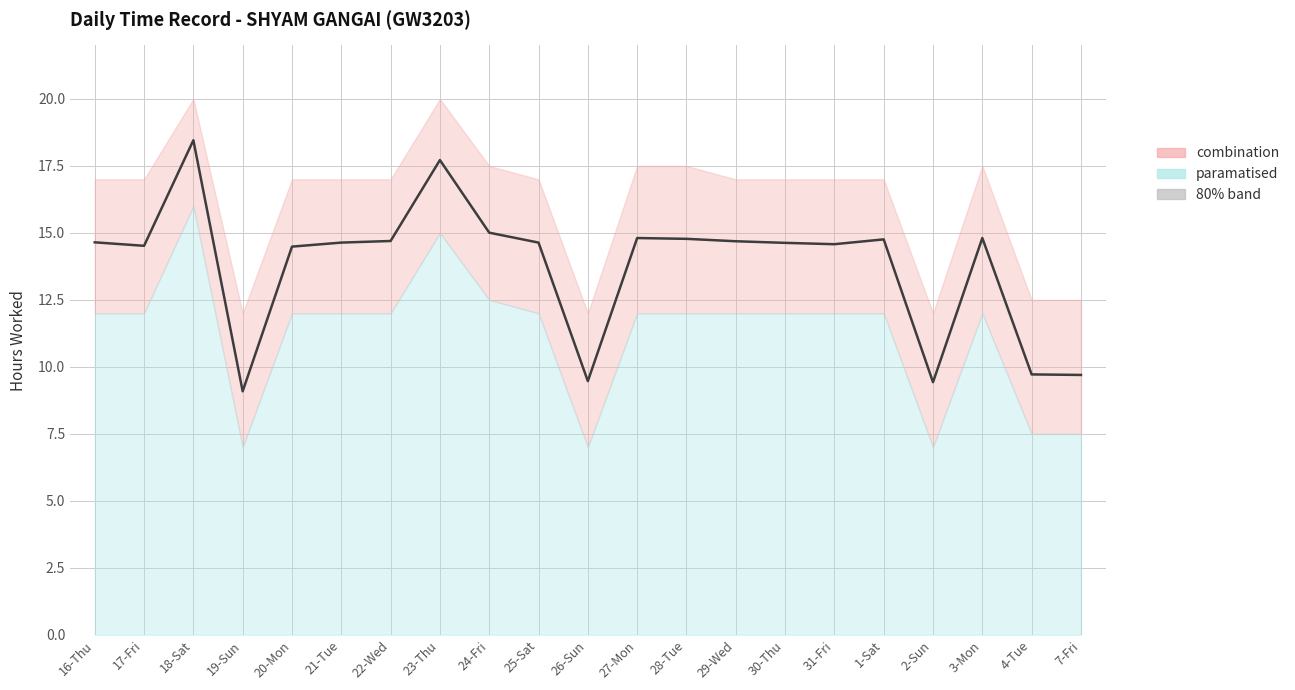

True or false: the data shows 3.2 at 28-Tue.

False